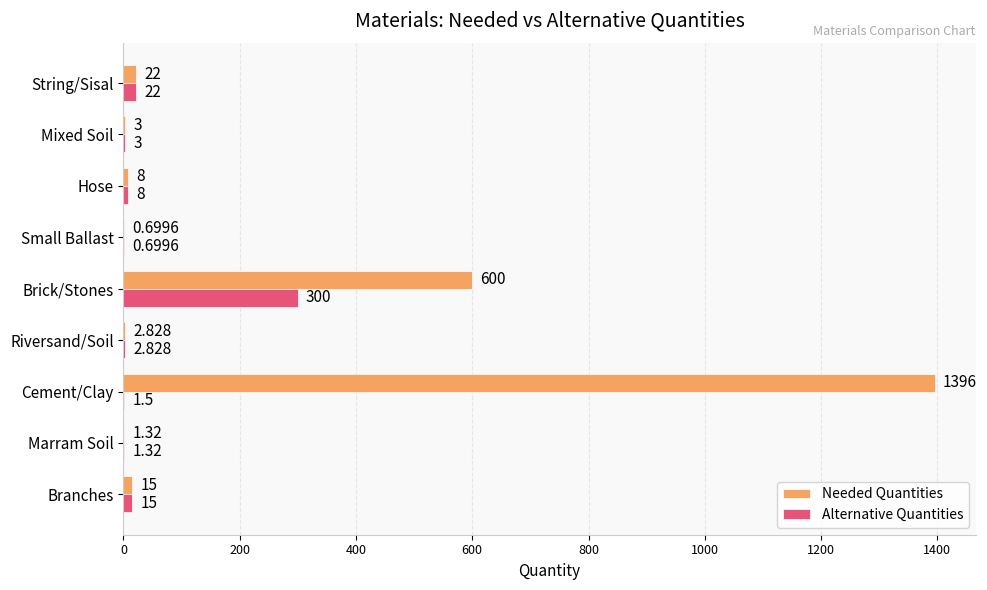

Which label corresponds to the largest value in the chart?

Cement/Clay